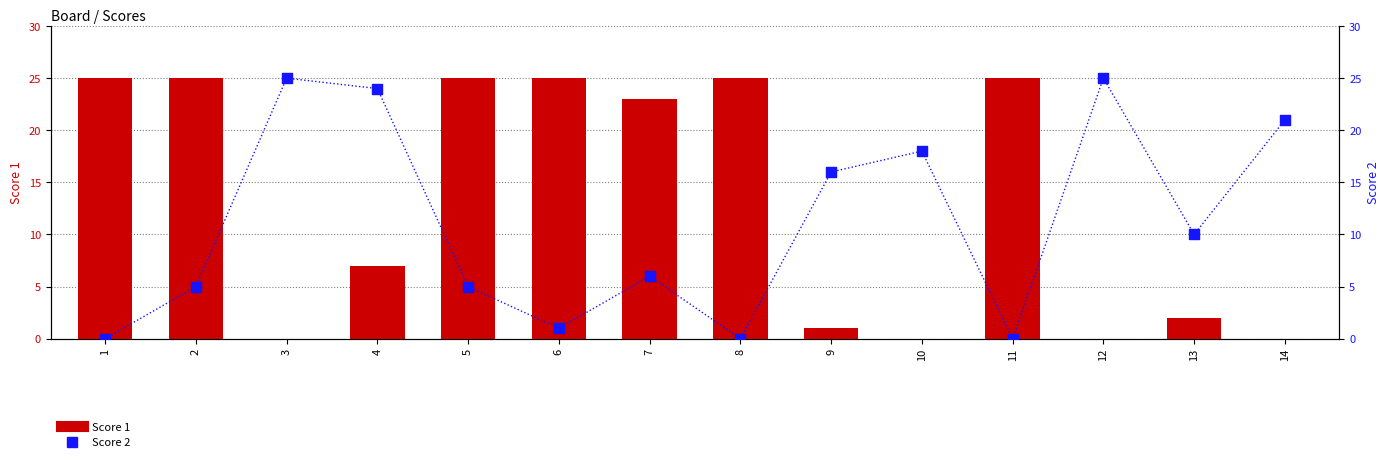

Which series contains the lowest Y value?

Score 1